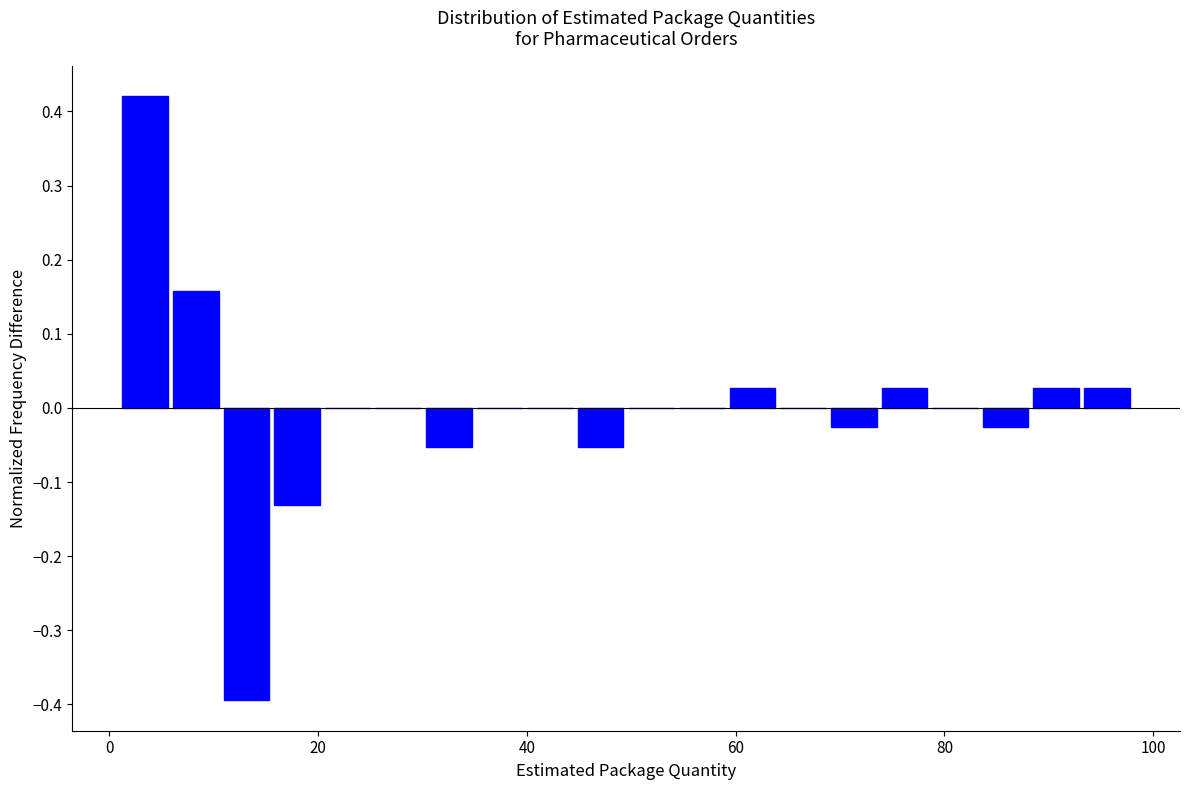

Around what value on the x-axis is the tallest bar? Give the approximate position of its centre, as read against the axis.

4